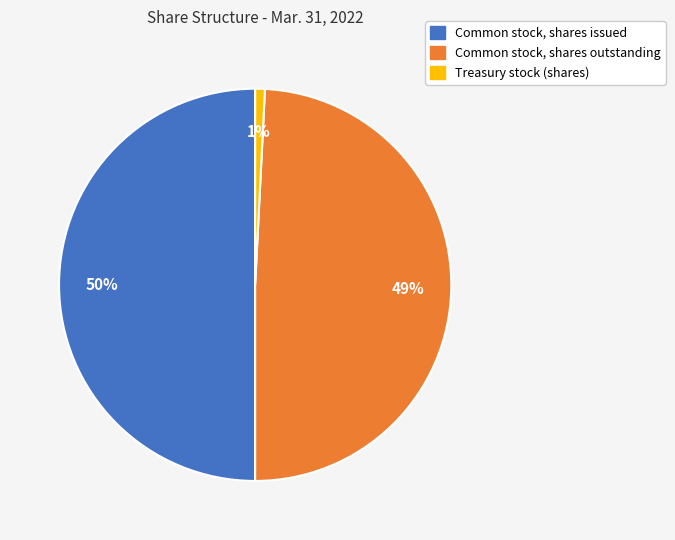

To the nearest percent, what portion does Common stock, shares outstanding represent?

49%